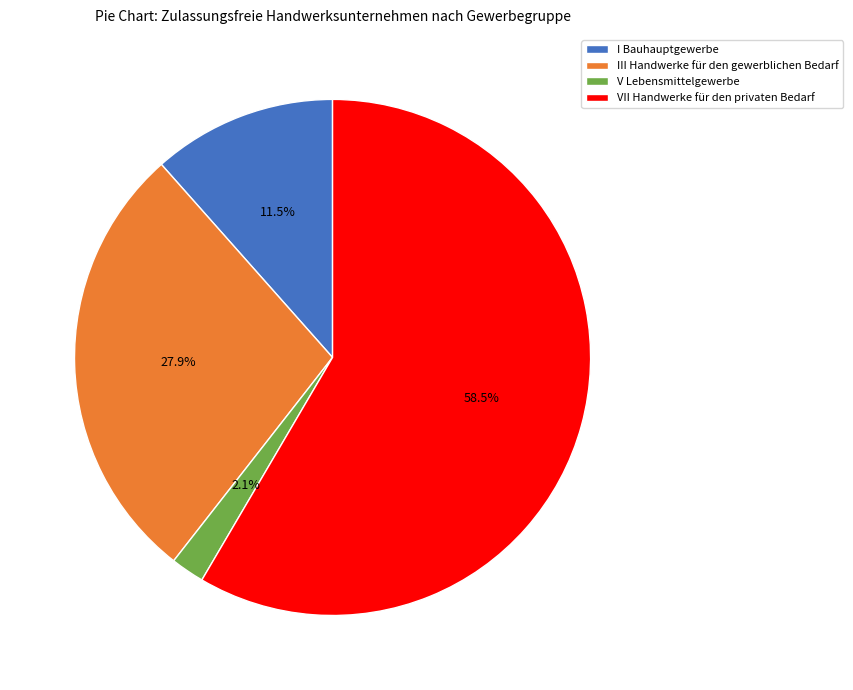

Which category has the smallest portion of the pie?

V Lebensmittelgewerbe